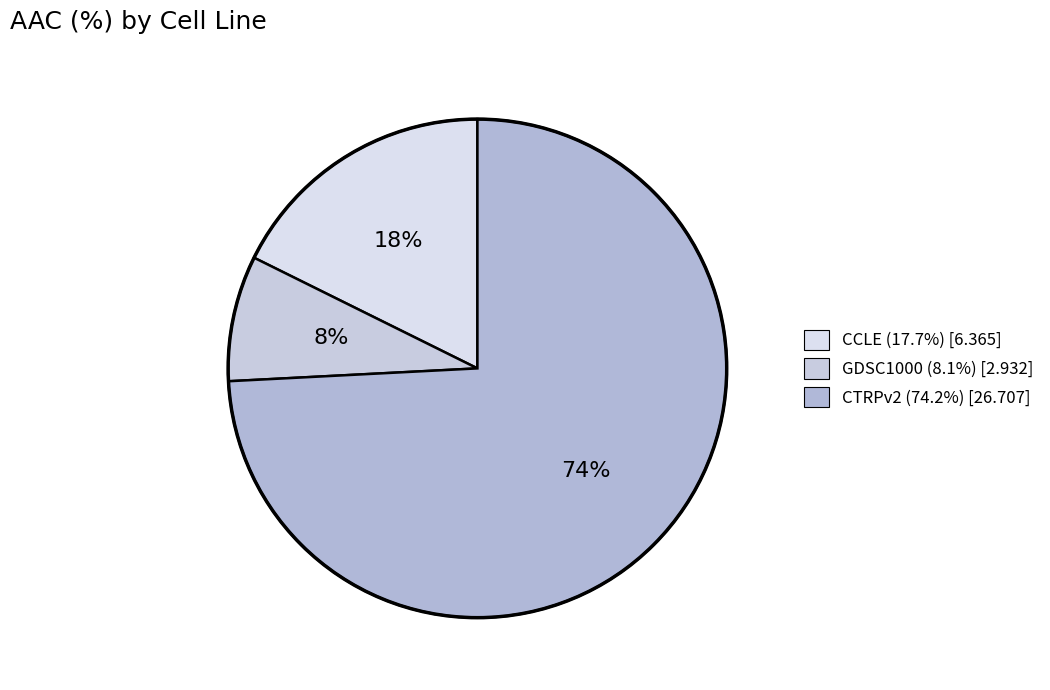

Combined, what portion of the pie is CTRPv2 and CCLE?

91.9%